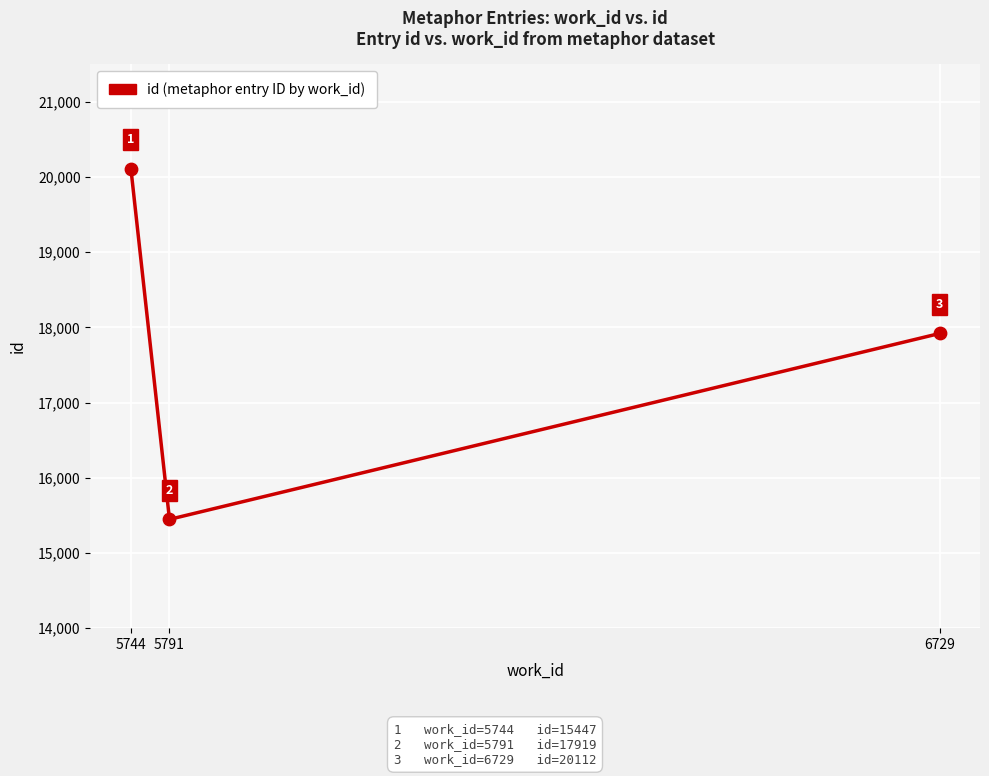

Approximately how many times larger is the value at 6729 compared to 5791?

1.2